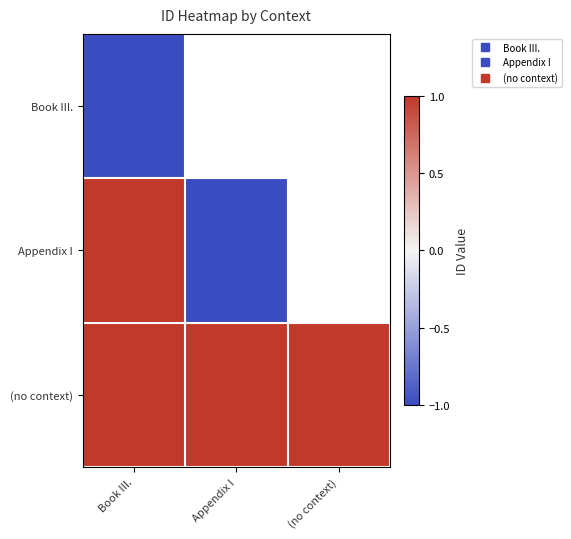

How many values in the (no context) series are below 1?

1